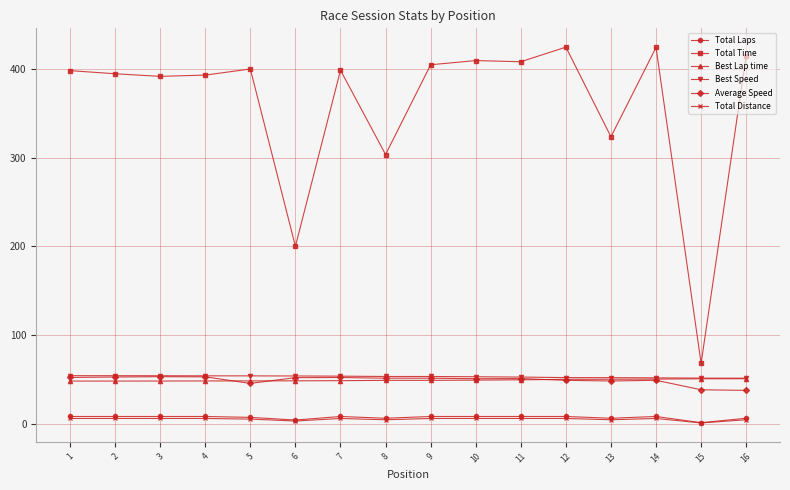

Where does the Total Distance series first go above 5?

1